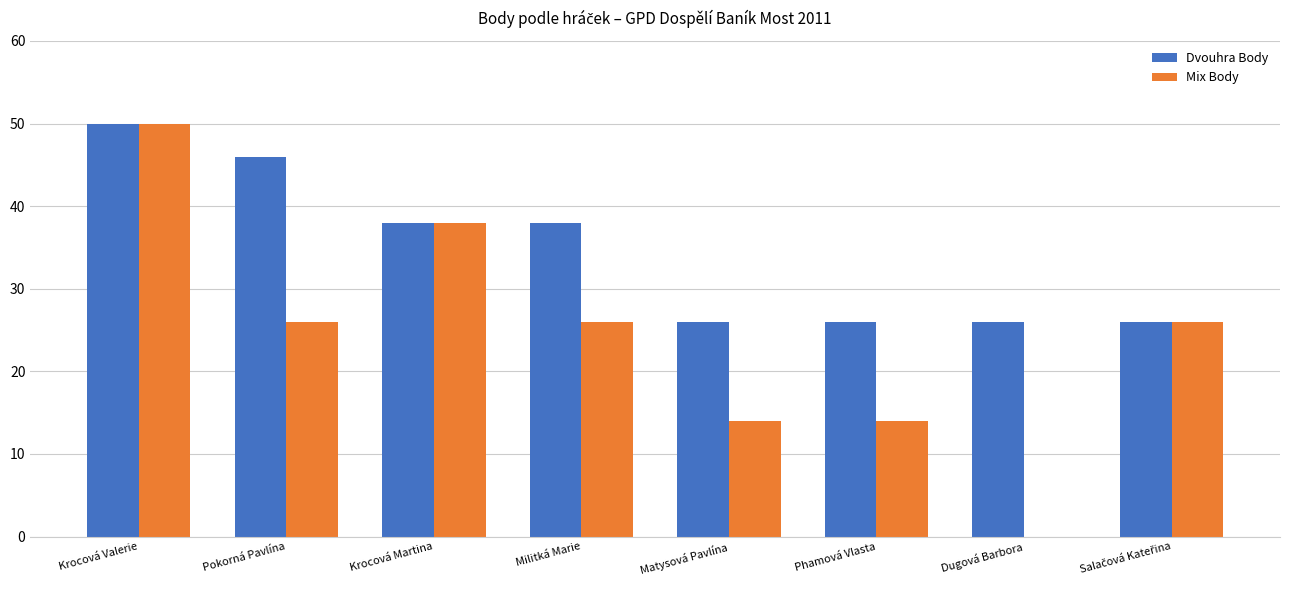

What is the sum of the Mix Body values at Matysová Pavlína and Krocová Valerie?

64